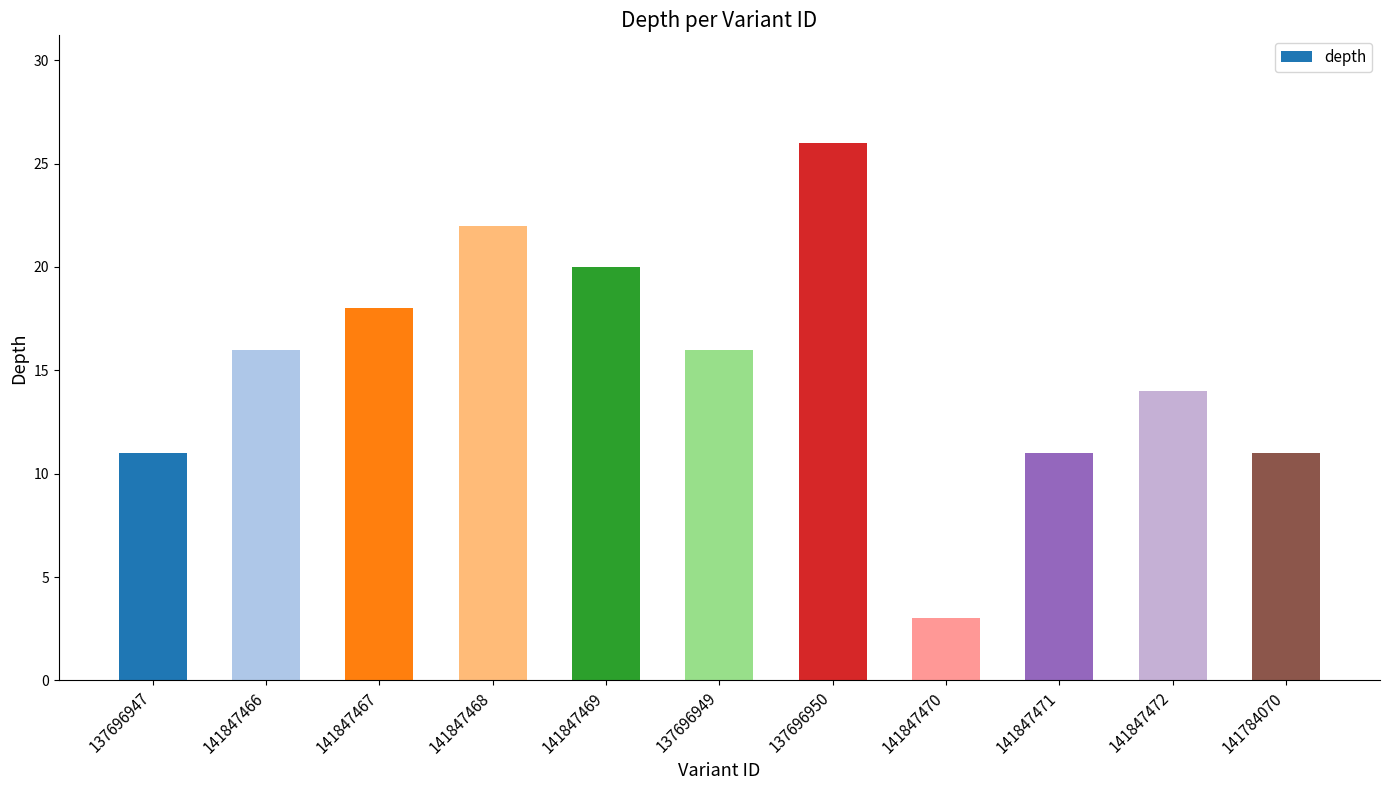

What is the label of the 10th bar from the right?

141847466